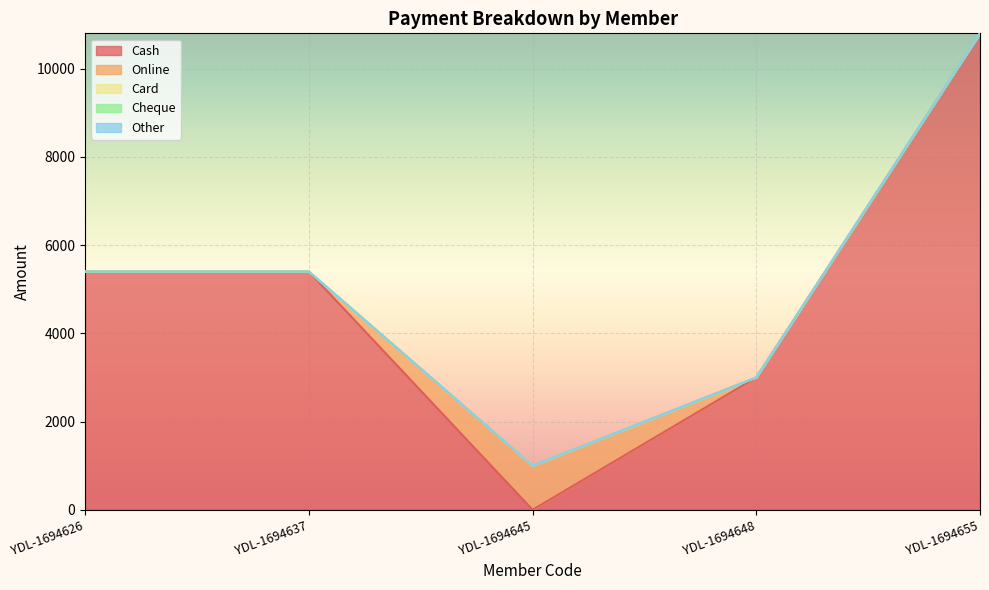

Does the chart display data point markers on the line(s)?

No